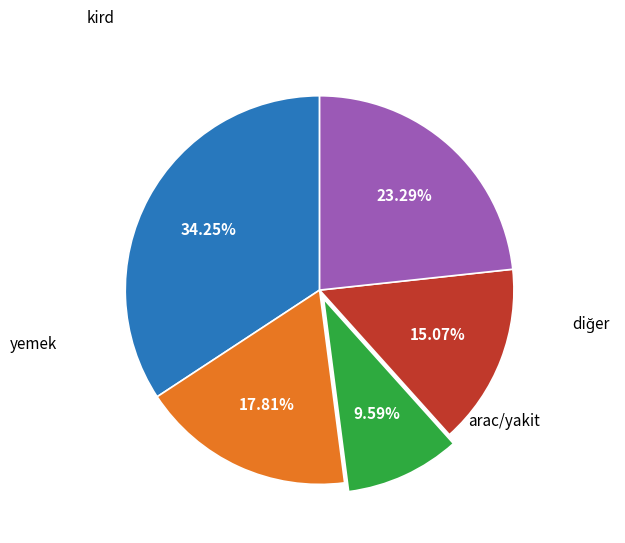

Is there any slice that represents more than half of the pie?

No